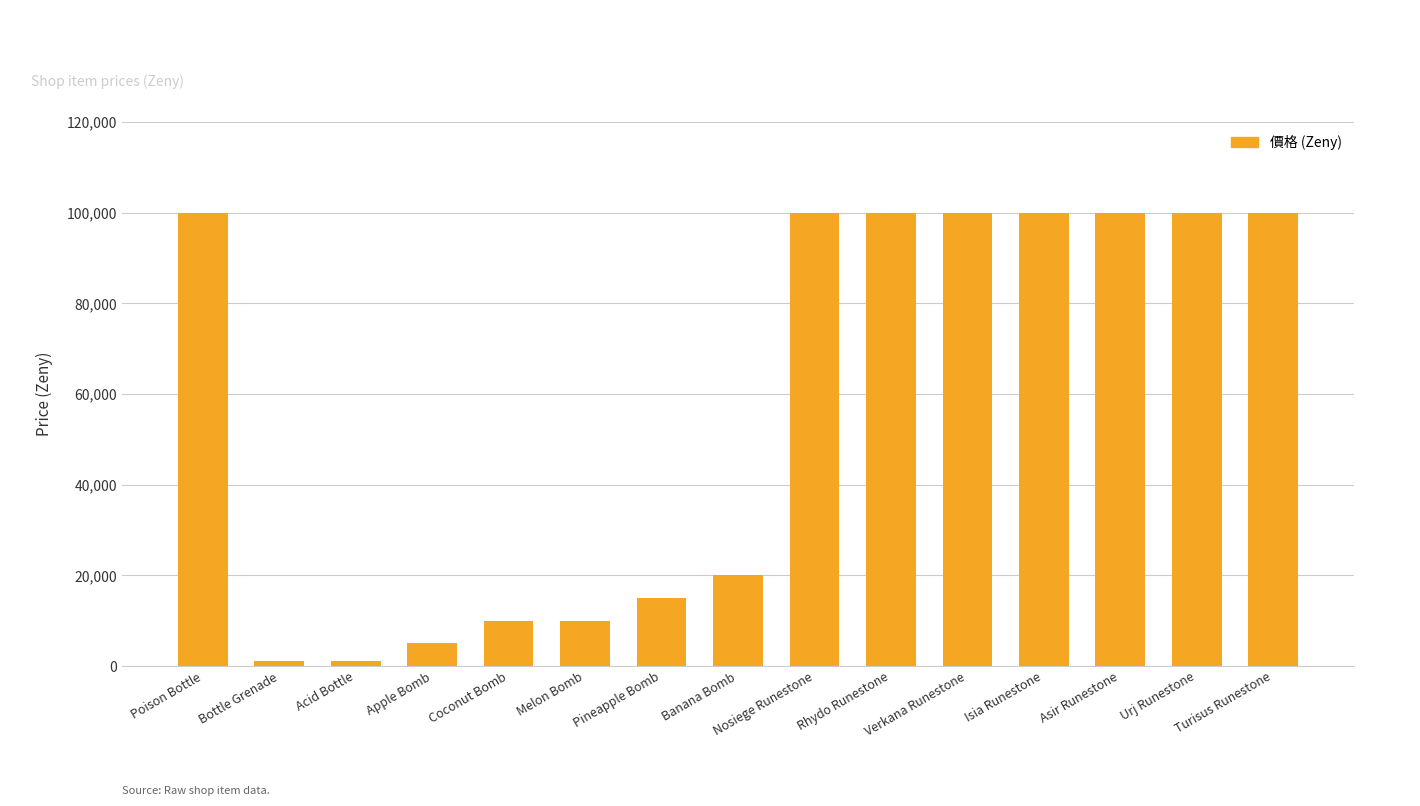

What is the maximum value shown in the chart?

100000